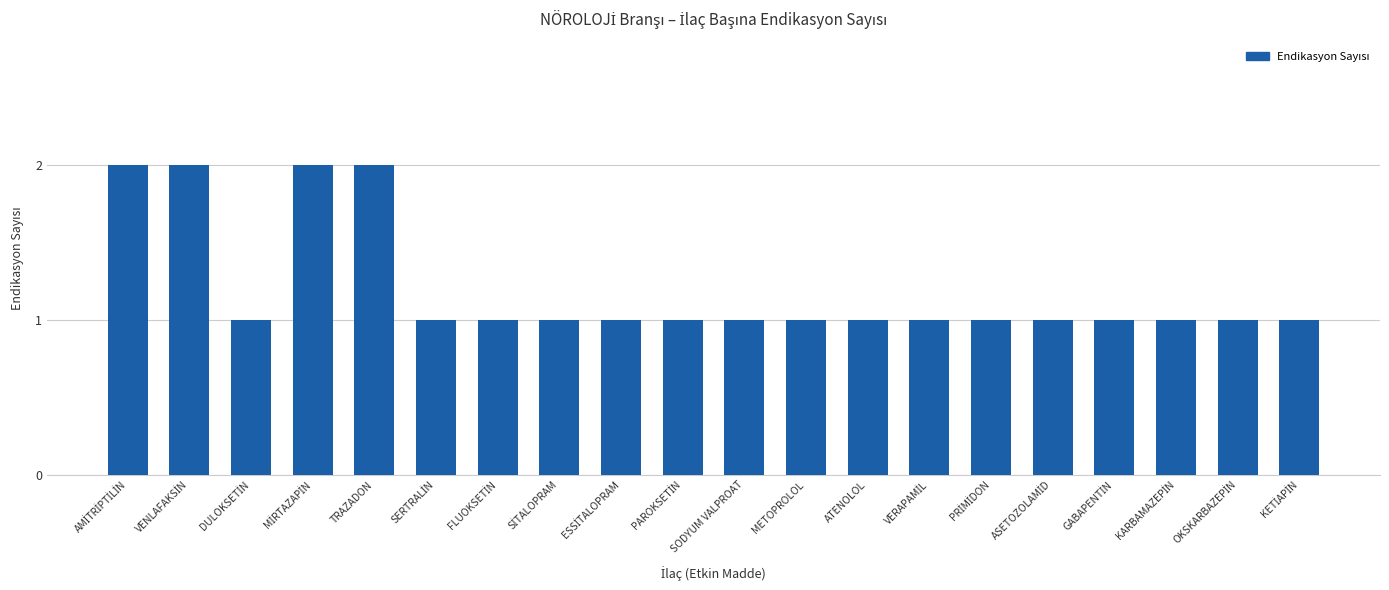

What is the value of the 17th bar from the left?

1